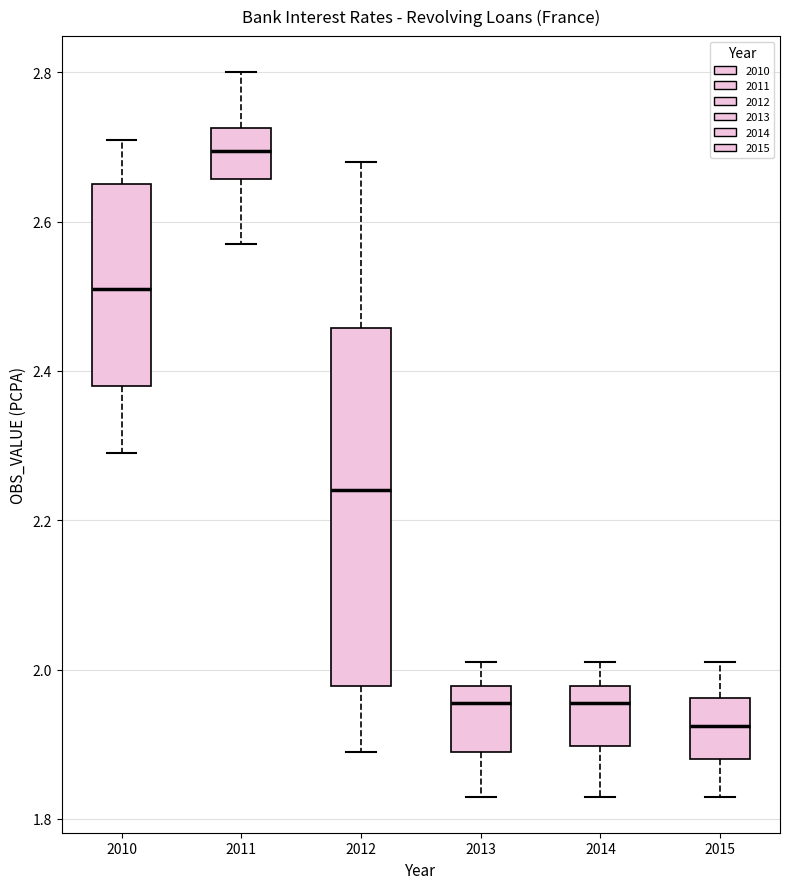

Reading left to right, read every box against the y-axis: the position of its median line, the range the box covers, and the ends of its whiskers. The values are not printed on the chart, so give them approximately, as read against the axis.

2010: median 2.52, box 2.38 to 2.66, whiskers 2.30 to 2.72
2011: median 2.70, box 2.66 to 2.72, whiskers 2.58 to 2.80
2012: median 2.24, box 1.98 to 2.46, whiskers 1.90 to 2.68
2013: median 1.96, box 1.90 to 1.98, whiskers 1.84 to 2.02
2014: median 1.96, box 1.90 to 1.98, whiskers 1.84 to 2.02
2015: median 1.92, box 1.88 to 1.96, whiskers 1.84 to 2.02